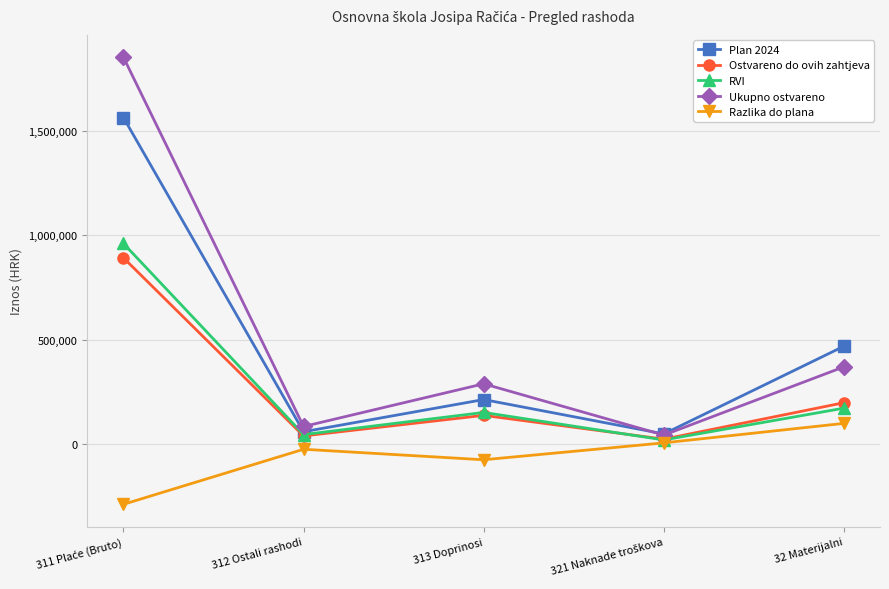

Which series has the largest range (max minus min)?

Ukupno ostvareno